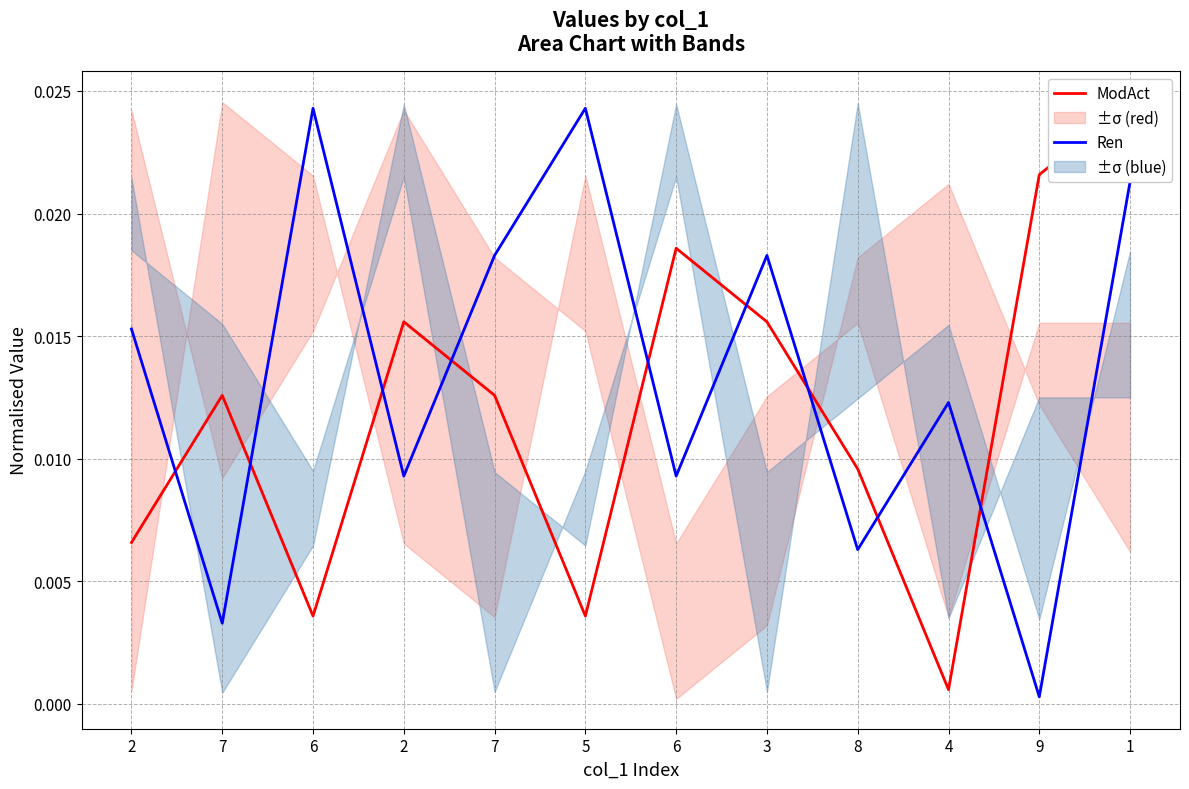

How many times do Ren and ModAct cross each other?

9